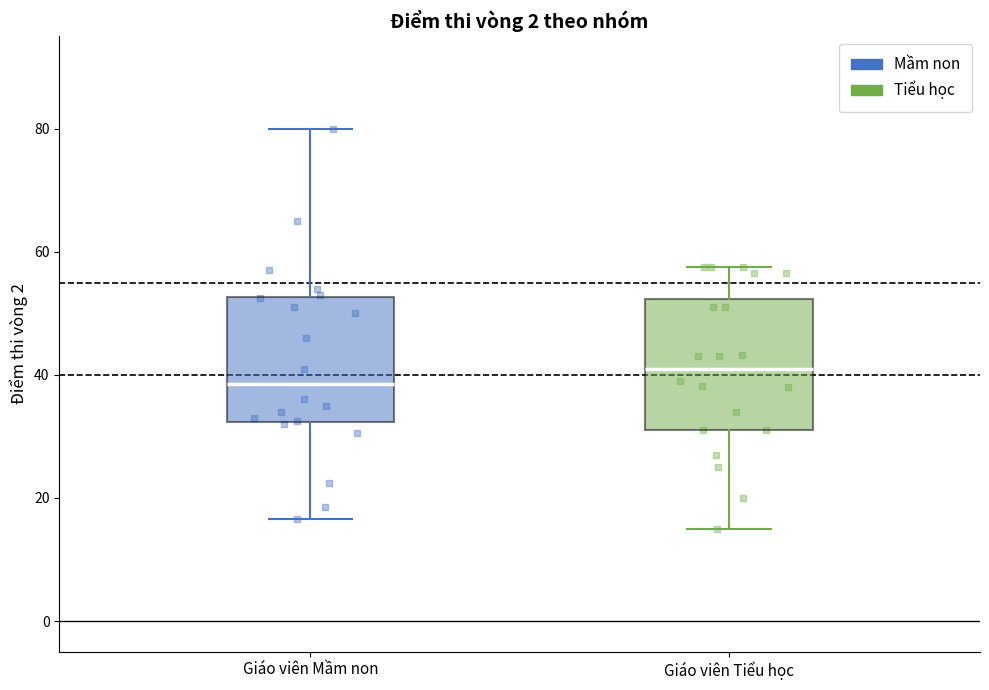

Reading left to right, read every box against the y-axis: the position of its median line, the range the box covers, and the ends of its whiskers. The values are not printed on the chart, so give them approximately, as read against the axis.

Giáo viên Mầm non: median 38, box 32 to 52, whiskers 16 to 80
Giáo viên Tiểu học: median 42, box 32 to 52, whiskers 16 to 58